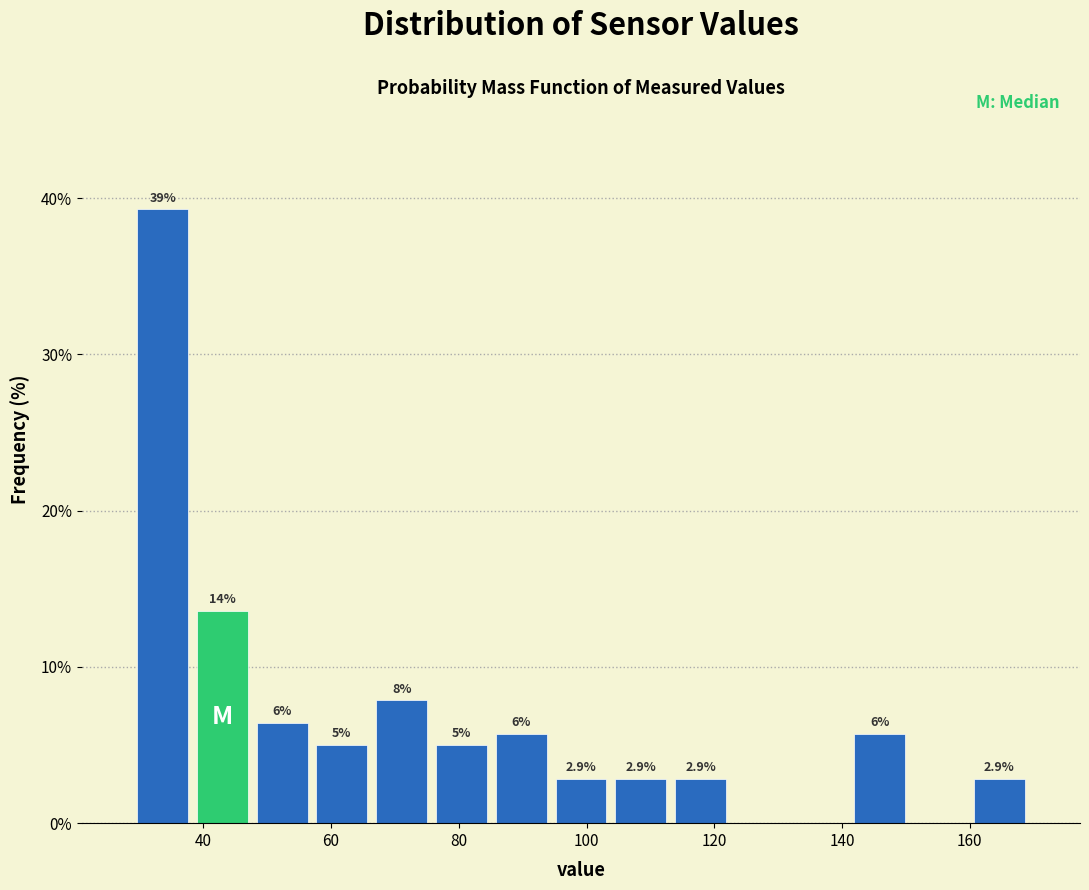

Which range on the x-axis has the tallest bar?

28 to 38